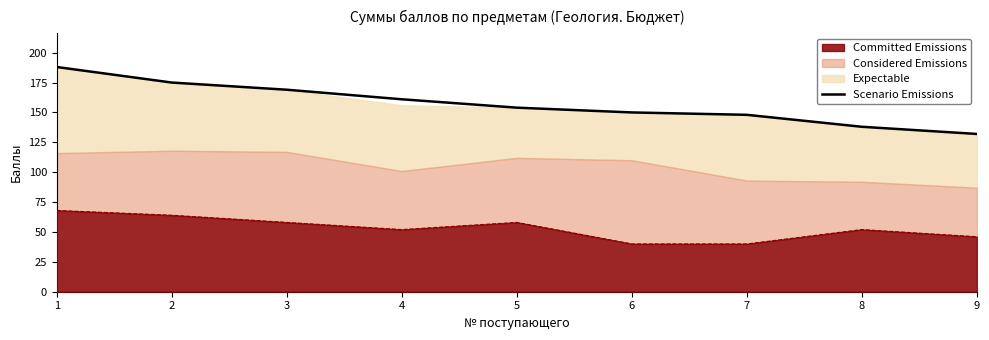

What is the difference between the values at 5 and 2?

21